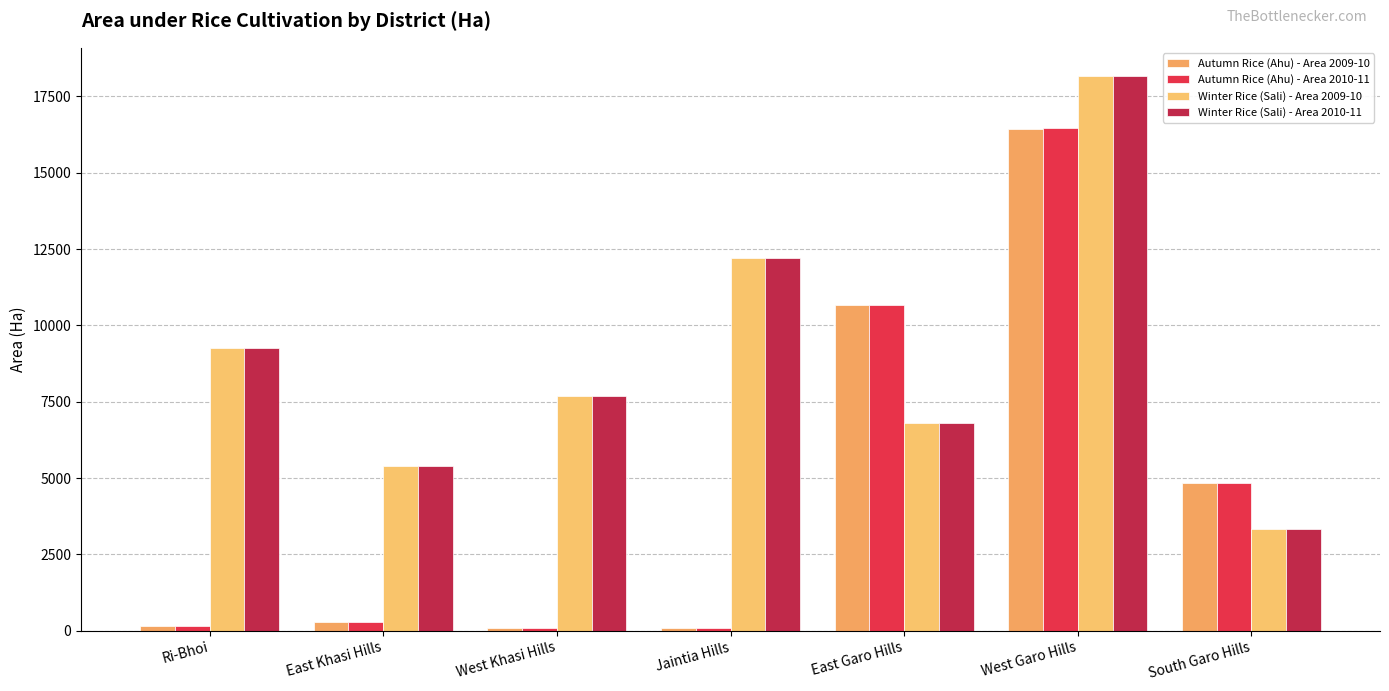

Is the value of Winter Rice (Sali) - Area 2010-11 at East Khasi Hills greater than the value of Autumn Rice (Ahu) - Area 2009-10 at Ri-Bhoi?

Yes